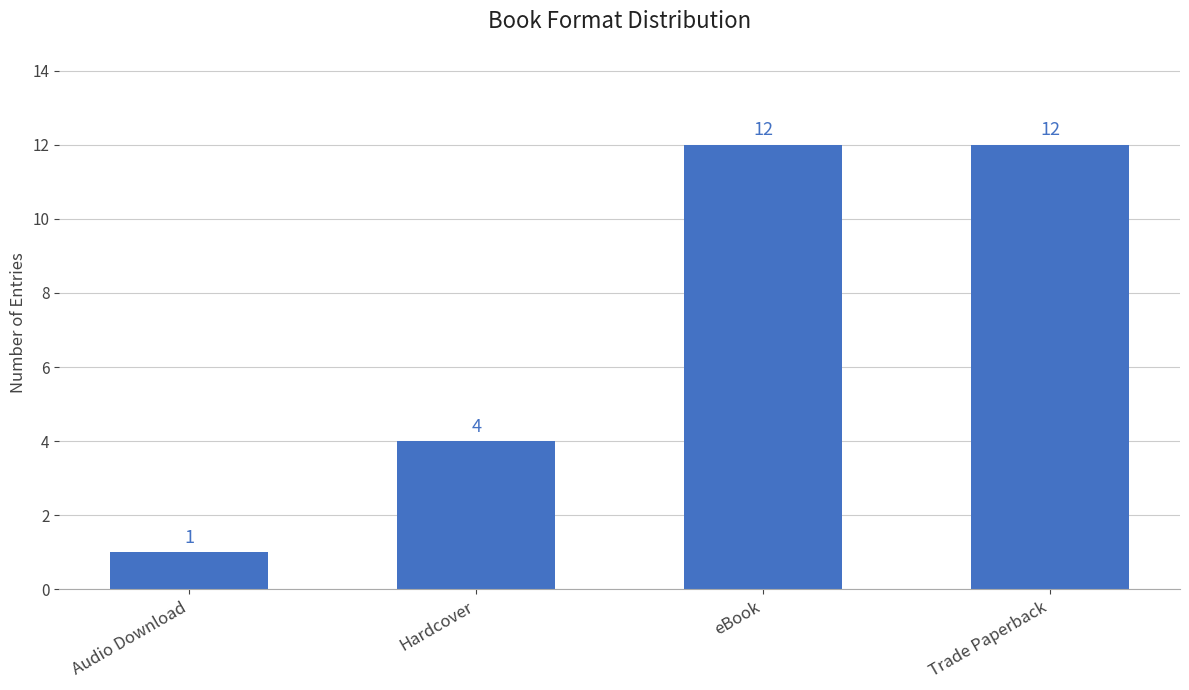

At which category does the chart reach its minimum across all series?

Audio Download